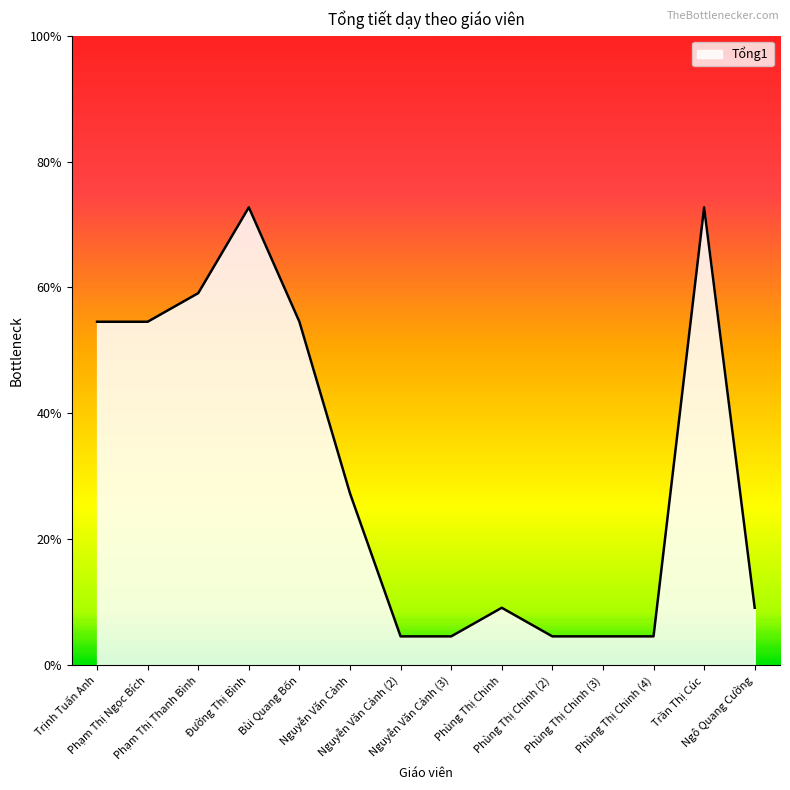

Between Phạm Thị Thanh Bình and Phùng Thị Chinh (2), which is larger?

Phạm Thị Thanh Bình